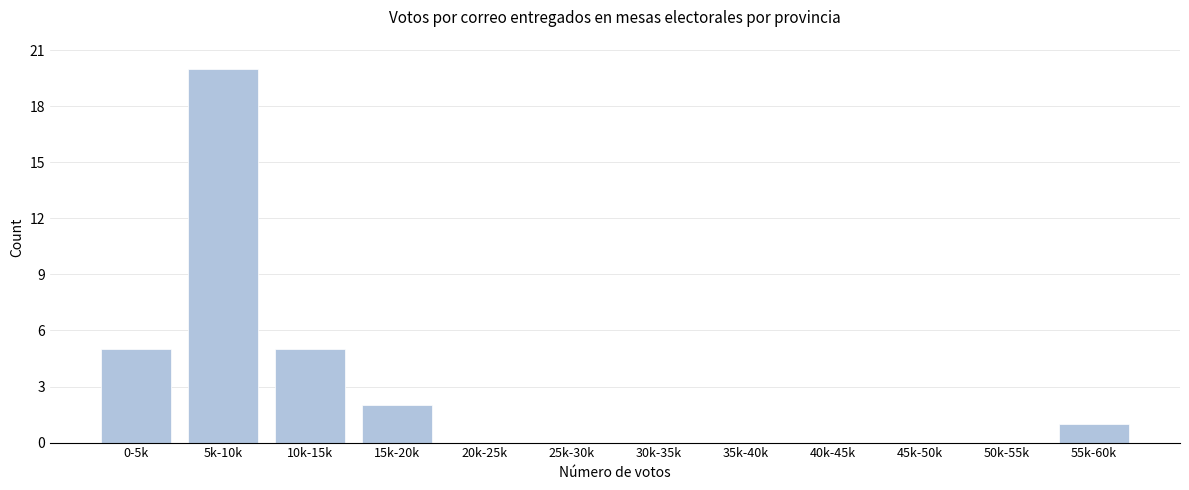

Reading left to right, what are all the values shown in this chart?

0-5k=5	5k-10k=20	10k-15k=5	15k-20k=2	20k-25k=0	25k-30k=0	30k-35k=0	35k-40k=0	40k-45k=0	45k-50k=0	50k-55k=0	55k-60k=1